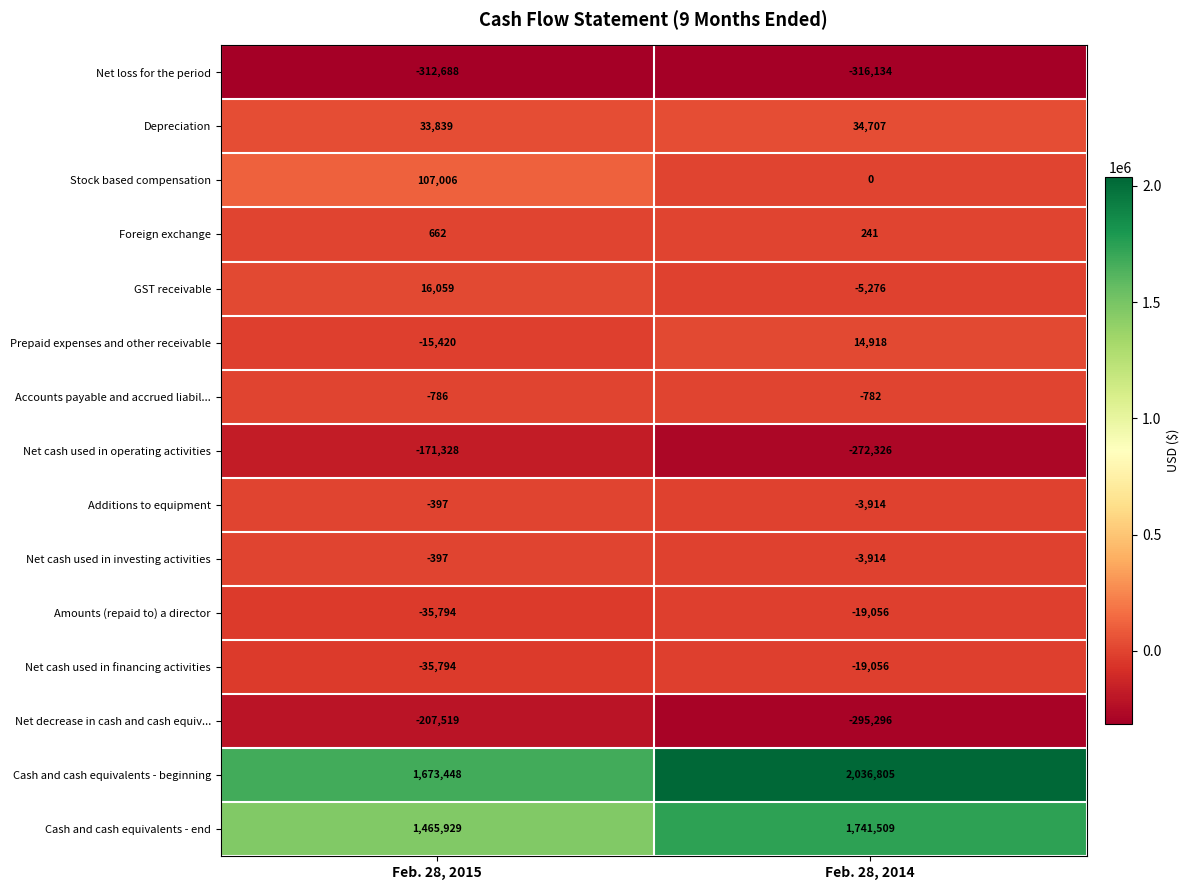

How many data points does each series have?

2